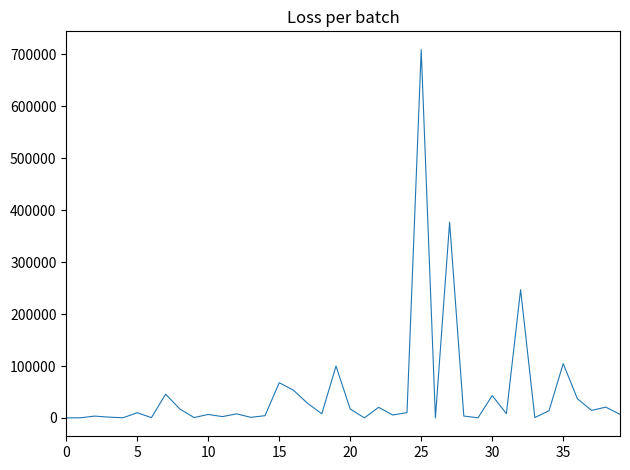

What is the maximum value shown in the chart?

708774